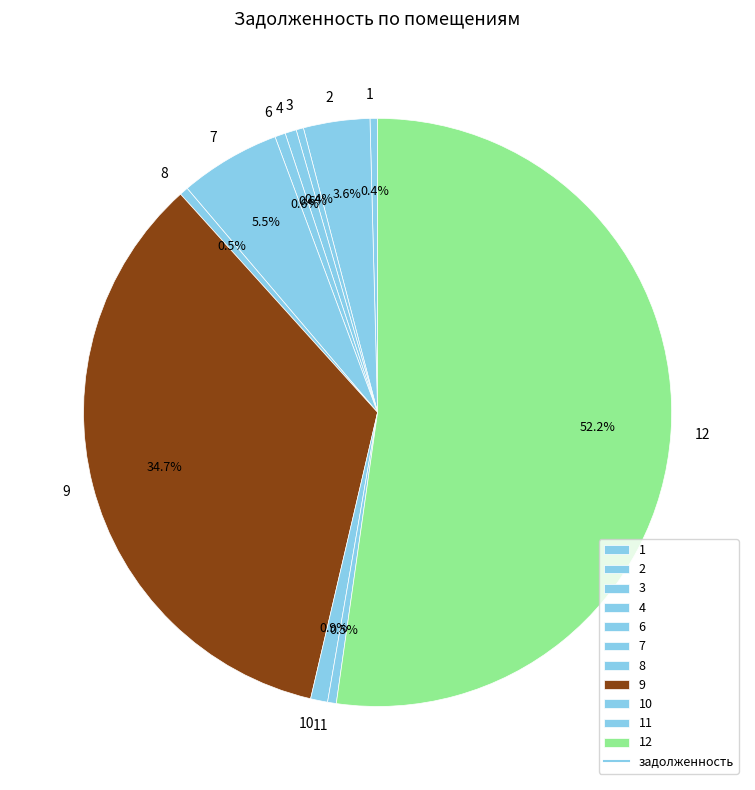

What percentage is NOT represented by 4?

99.4%